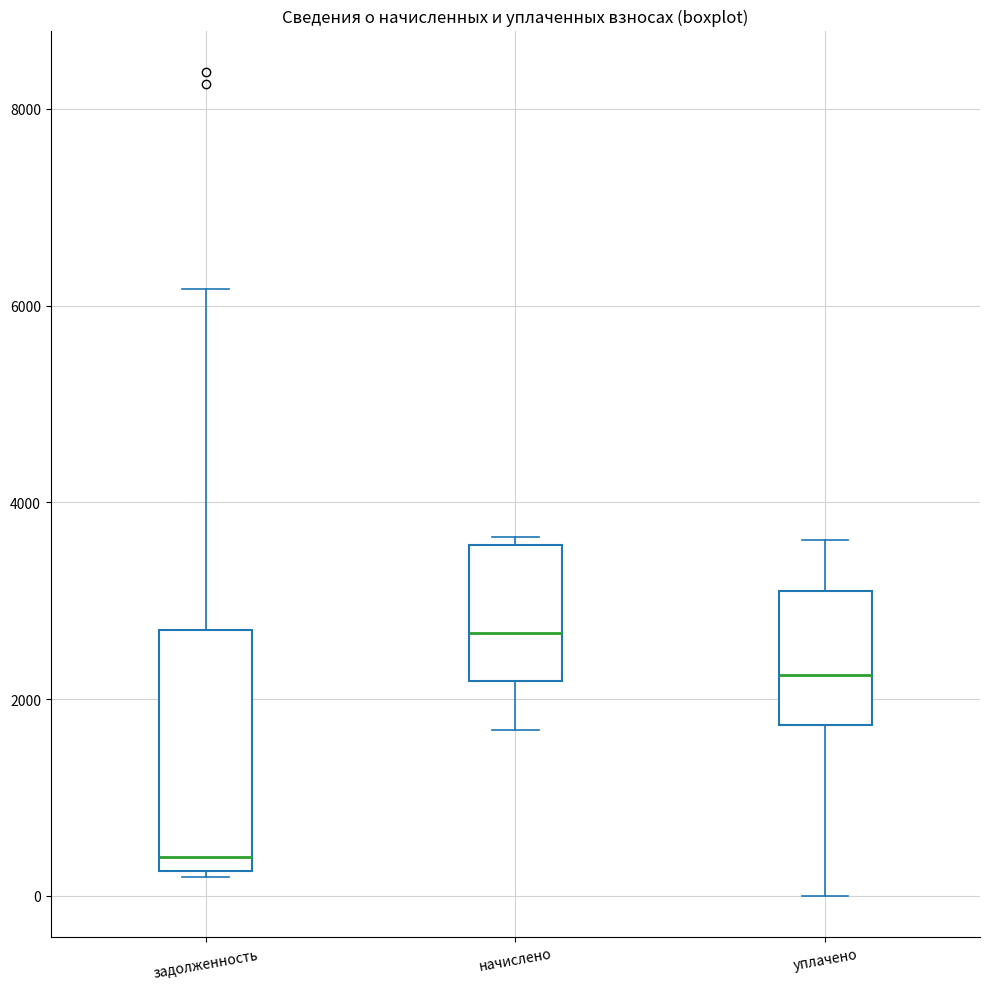

Where does the median line of the box for задолженность sit on the y-axis? The values are not printed on the chart, so give them approximately, as read against the axis.

400